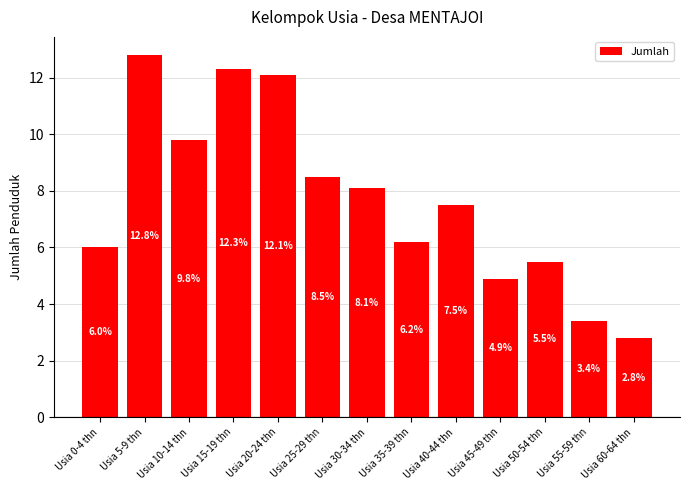

What is the approximate value at Usia 10-14 thn?

9.8